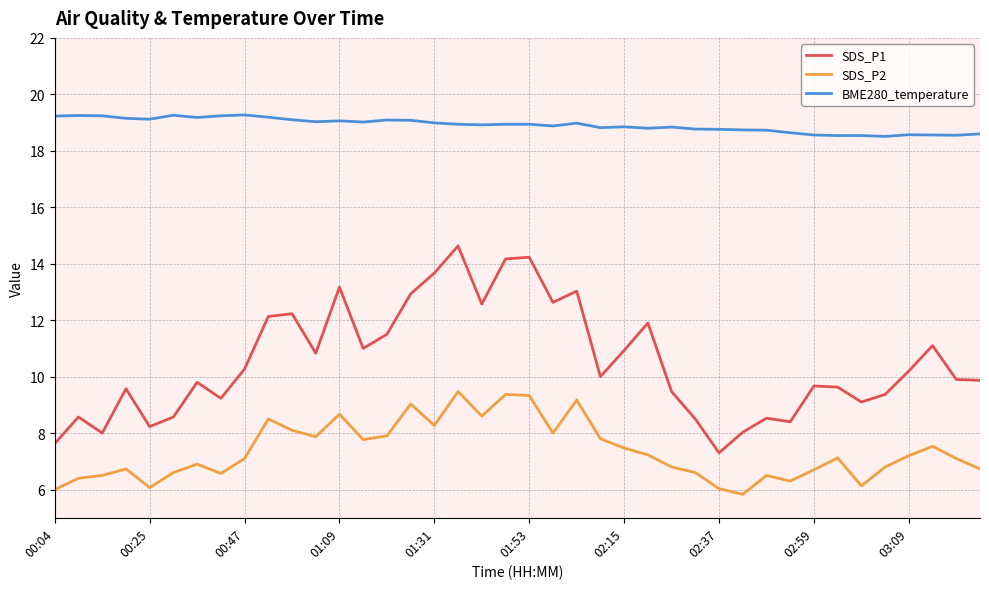

List the series in order of their overall mean, highest first.

BME280_temperature, SDS_P1, SDS_P2